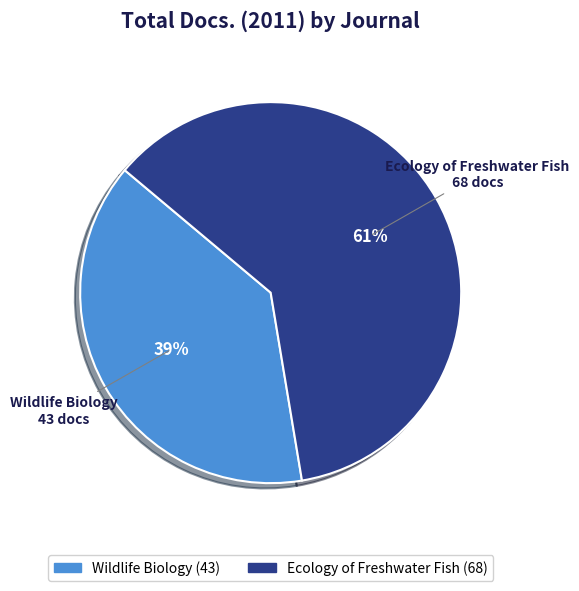

Rank the categories by value from highest to lowest.

Ecology of Freshwater Fish, Wildlife Biology